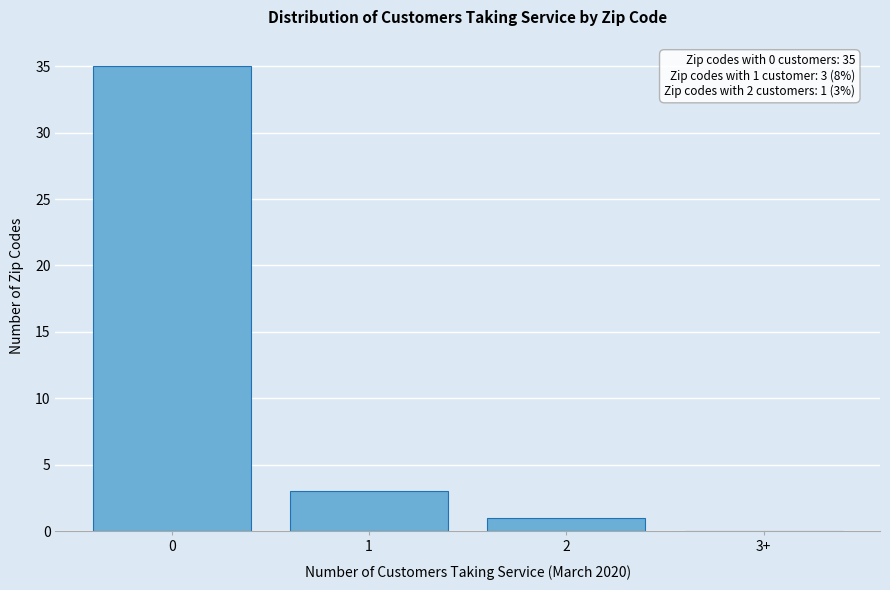

Reading left to right, what are all the values shown in this chart?

0=35	1=3	2=1	3+=0